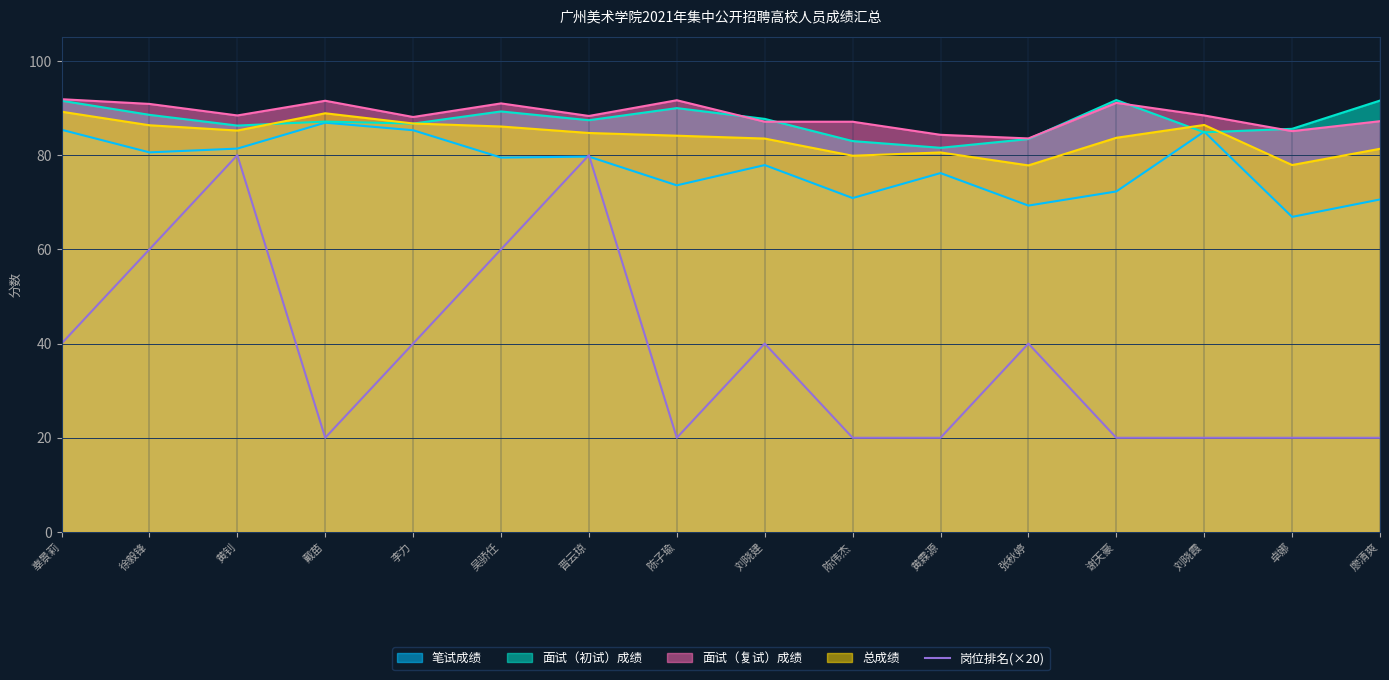

What value does the 面试（初试）成绩 series have at 张秋婷?

83.4